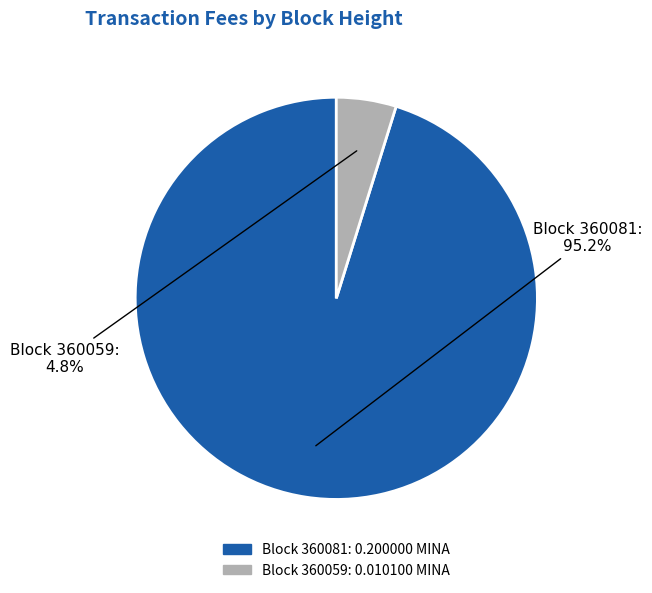

Which category has the smallest portion of the pie?

Block 360059